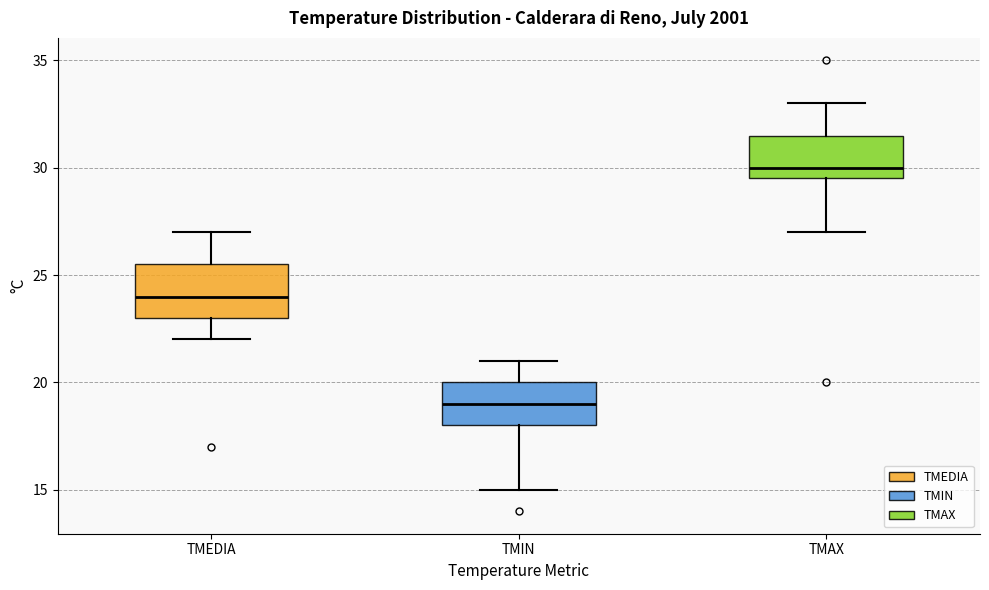

Where is the lower edge of the box for TMEDIA on the y-axis? The values are not printed on the chart, so give them approximately, as read against the axis.

23.0